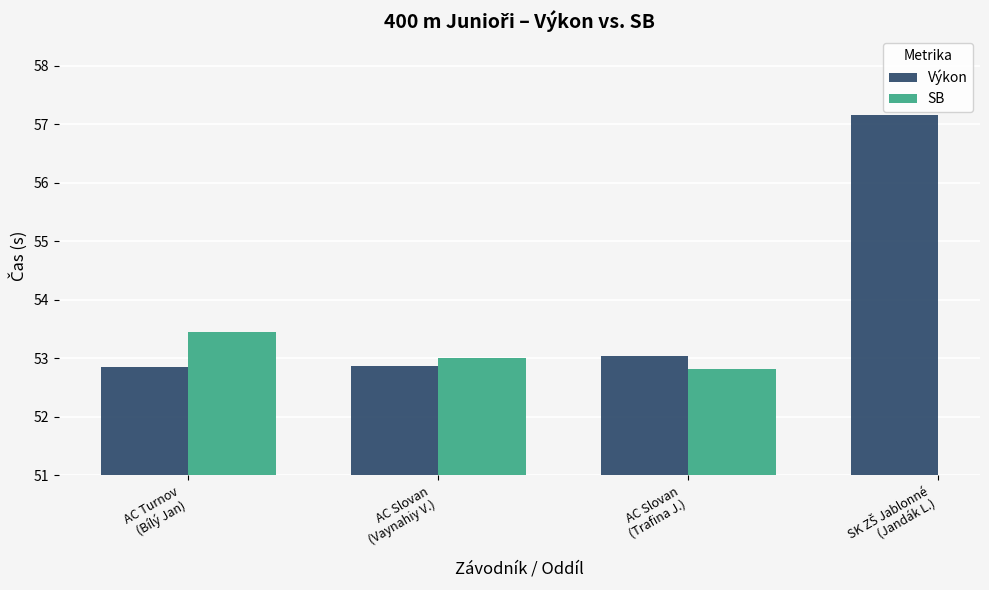

How many data points in SB are less than 53?

1